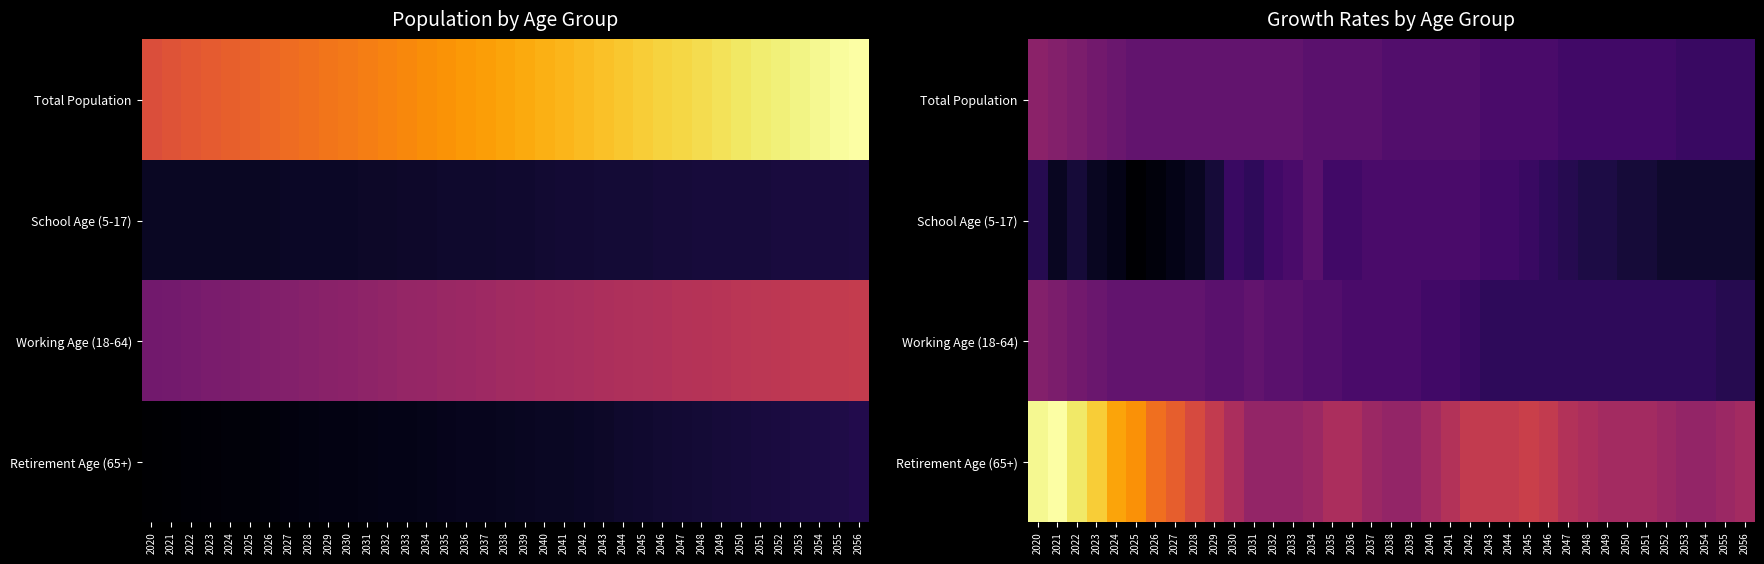

At which label is Working Age (18-64) closest to 0?

2055